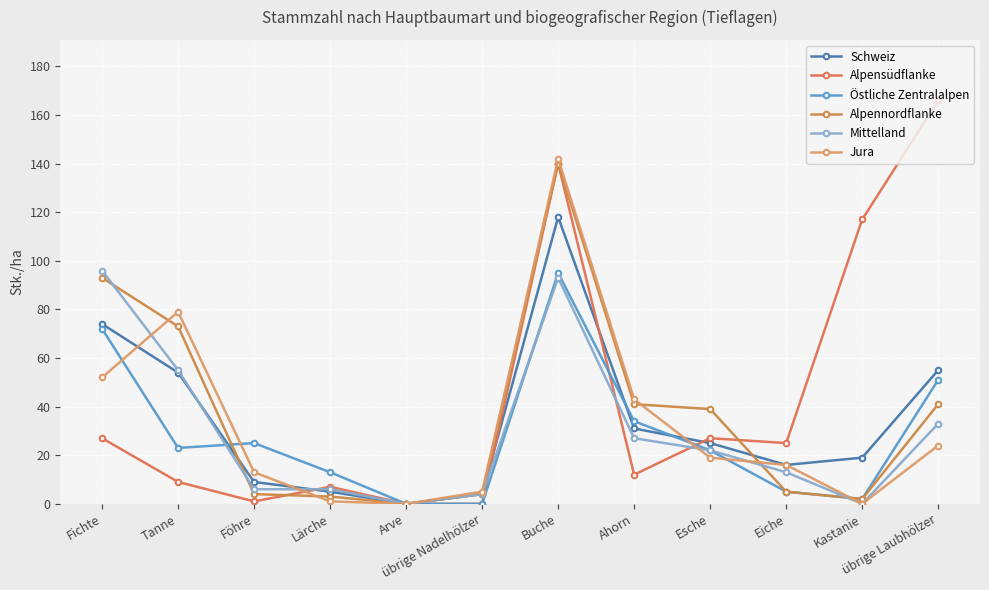

At which label does Östliche Zentralalpen first exceed 23?

Fichte